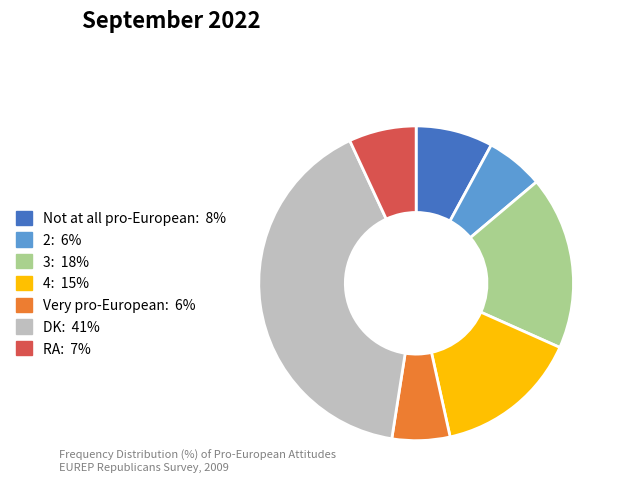

Combined, do 4 and DK account for over 50%?

Yes